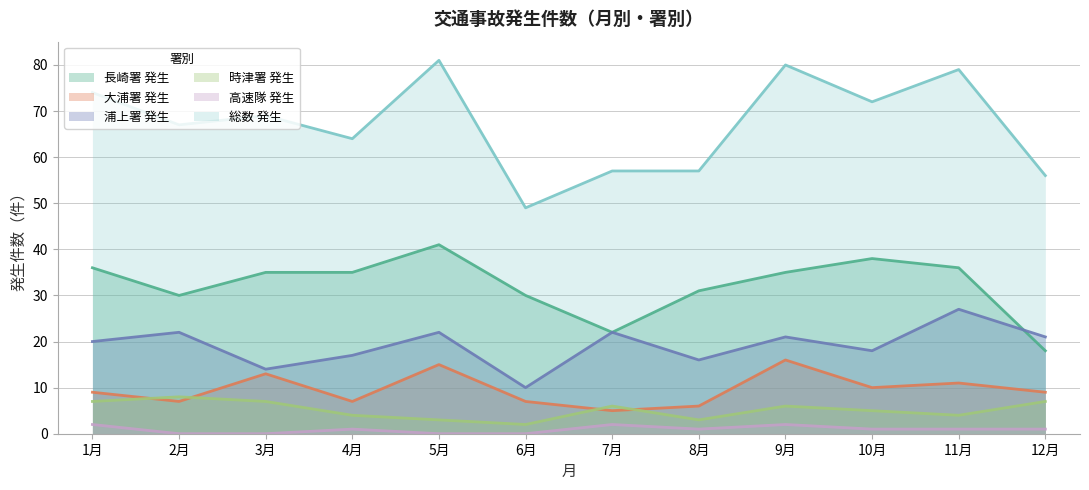

Reading left to right, list all the values displayed in this chart.

長崎署 発生: 1月=36	2月=30	3月=35	4月=35	5月=41	6月=30	7月=22	8月=31	9月=35	10月=38	11月=36	12月=18
大浦署 発生: 1月=9	2月=7	3月=13	4月=7	5月=15	6月=7	7月=5	8月=6	9月=16	10月=10	11月=11	12月=9
浦上署 発生: 1月=20	2月=22	3月=14	4月=17	5月=22	6月=10	7月=22	8月=16	9月=21	10月=18	11月=27	12月=21
時津署 発生: 1月=7	2月=8	3月=7	4月=4	5月=3	6月=2	7月=6	8月=3	9月=6	10月=5	11月=4	12月=7
高速隊 発生: 1月=2	2月=0	3月=0	4月=1	5月=0	6月=0	7月=2	8月=1	9月=2	10月=1	11月=1	12月=1
総数 発生: 1月=74	2月=67	3月=69	4月=64	5月=81	6月=49	7月=57	8月=57	9月=80	10月=72	11月=79	12月=56